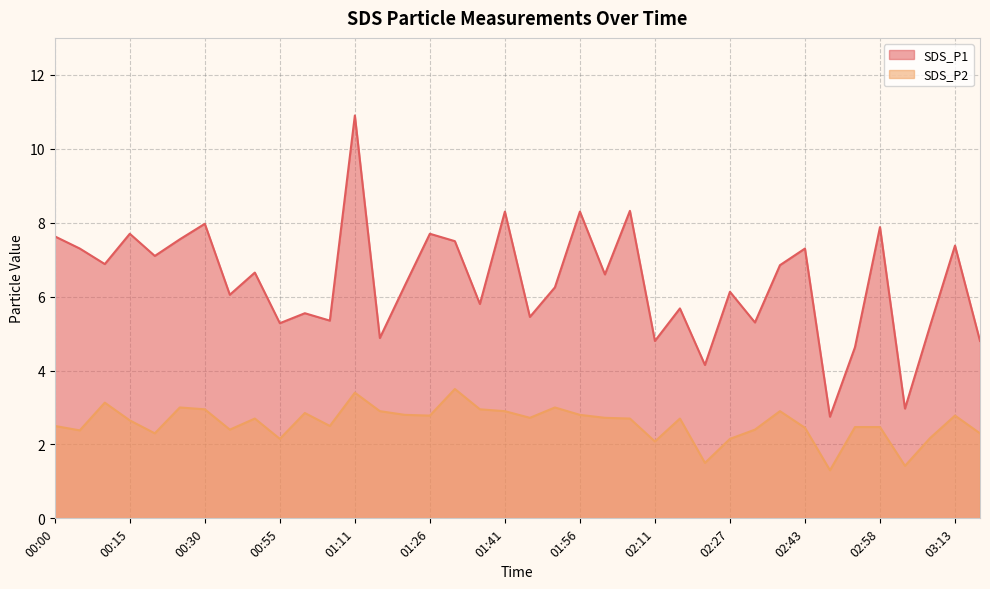

Reading left to right, transcribe all the data shown in this chart.

SDS_P1: 00:00=7.6	00:05=7.3	00:10=6.9	00:15=7.7	00:20=7.1	00:25=7.5	00:30=8.0	00:40=6.0	00:45=6.7	00:55=5.3	01:00=5.5	01:06=5.3	01:11=10.9	01:16=4.9	01:21=6.3	01:26=7.7	01:31=7.5	01:36=5.8	01:41=8.3	01:46=5.5	01:51=6.2	01:56=8.3	02:01=6.6	02:06=8.3	02:11=4.8	02:17=5.7	02:22=4.2	02:27=6.1	02:33=5.3	02:38=6.8	02:43=7.3	02:48=2.8	02:53=4.6	02:58=7.9	03:03=3.0	03:08=5.2	03:13=7.4	03:18=4.8
SDS_P2: 00:00=2.5	00:05=2.4	00:10=3.1	00:15=2.6	00:20=2.3	00:25=3.0	00:30=3.0	00:40=2.4	00:45=2.7	00:55=2.1	01:00=2.9	01:06=2.5	01:11=3.4	01:16=2.9	01:21=2.8	01:26=2.8	01:31=3.5	01:36=3.0	01:41=2.9	01:46=2.7	01:51=3.0	01:56=2.8	02:01=2.7	02:06=2.7	02:11=2.1	02:17=2.7	02:22=1.5	02:27=2.1	02:33=2.4	02:38=2.9	02:43=2.5	02:48=1.3	02:53=2.5	02:58=2.5	03:03=1.4	03:08=2.2	03:13=2.8	03:18=2.3